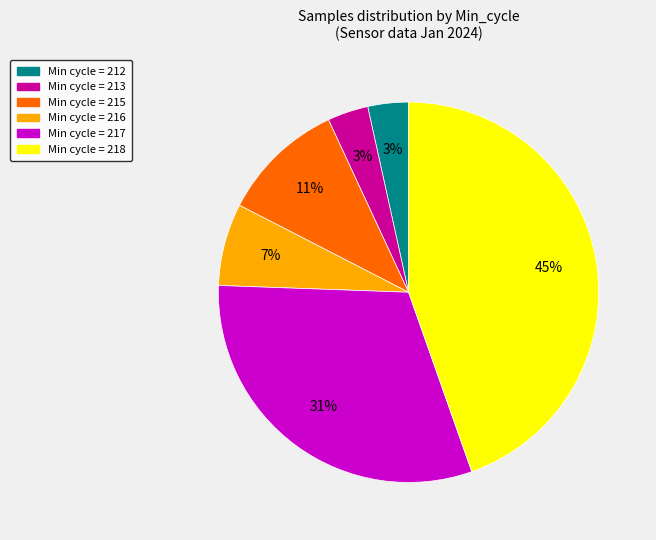

Does any single category account for the majority?

No